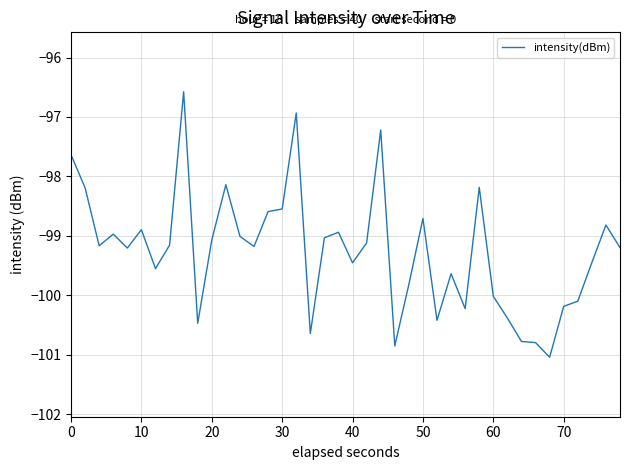

What is the difference between the maximum and minimum values?

4.5